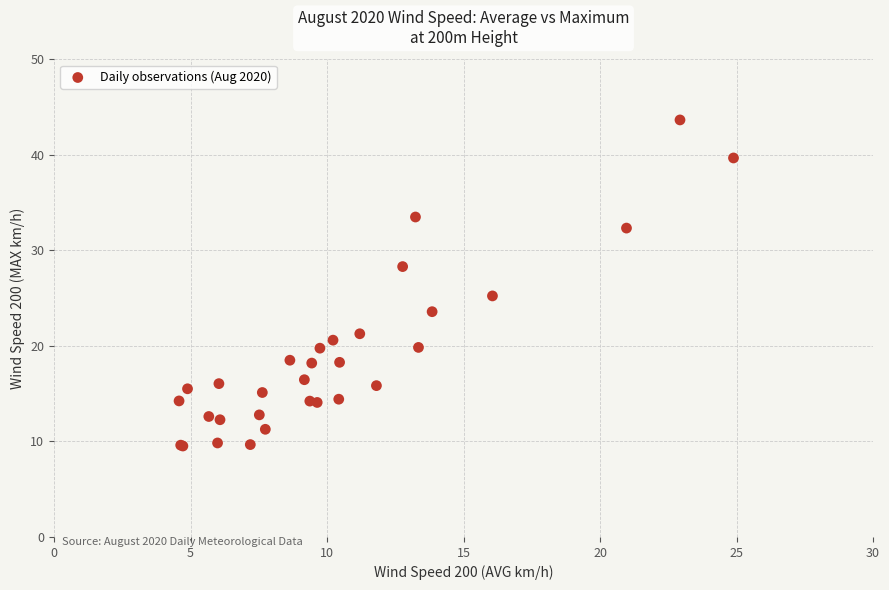

What Y value in the scatter plot is closest to 26?

25.2